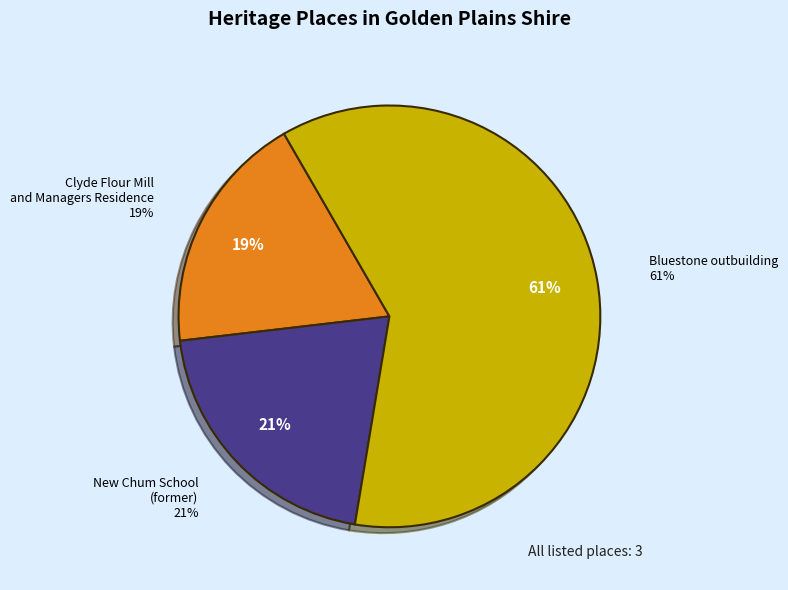

What is the largest slice in the pie chart?

Bluestone outbuilding